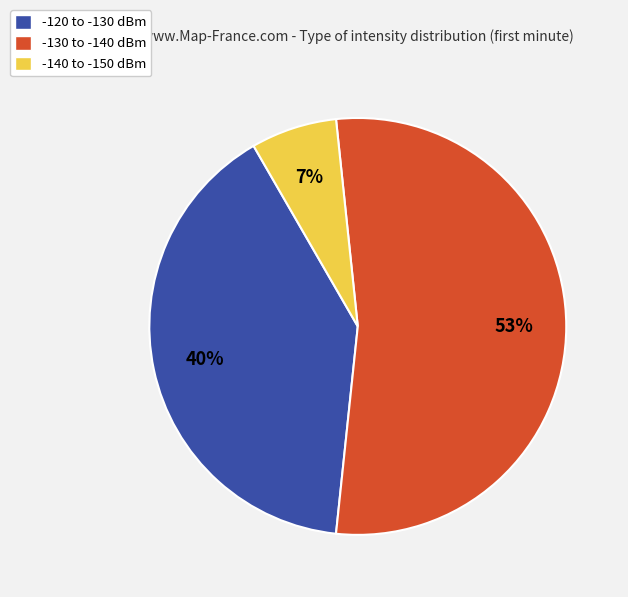

Is it true that -130 to -140 dBm is 65% of the pie?

False